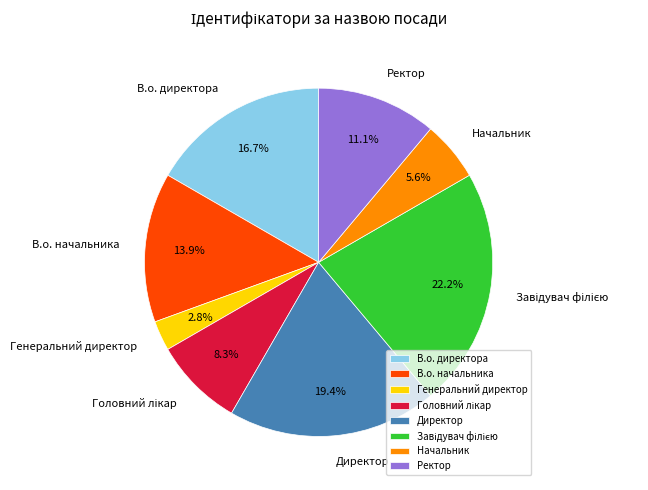

What percentage is the В.о. начальника slice, to the nearest percent?

14%